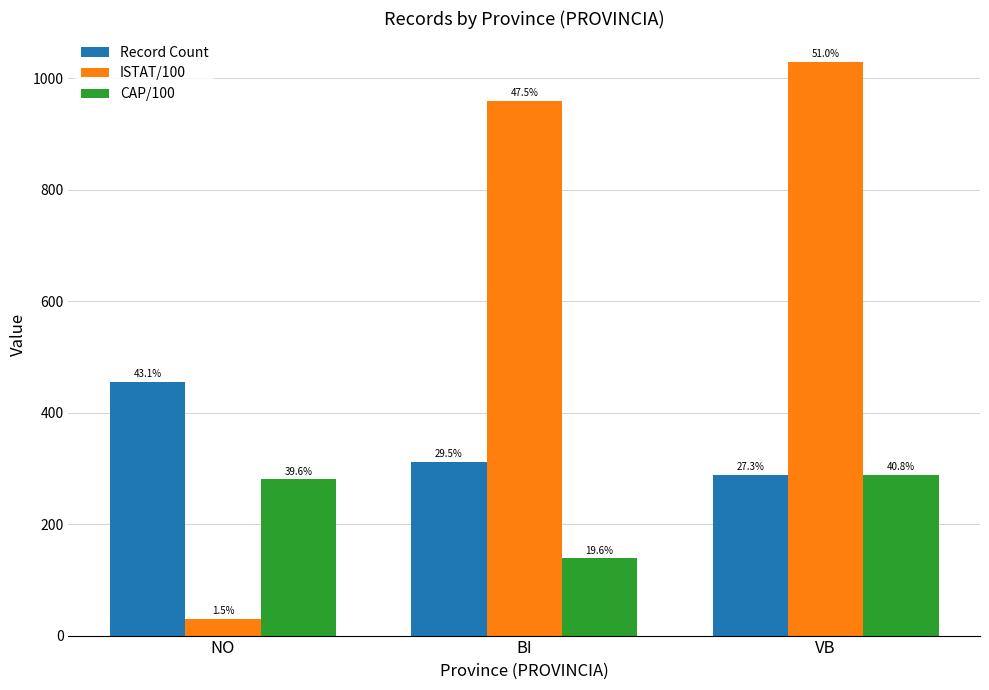

How many groups of bars are there?

3